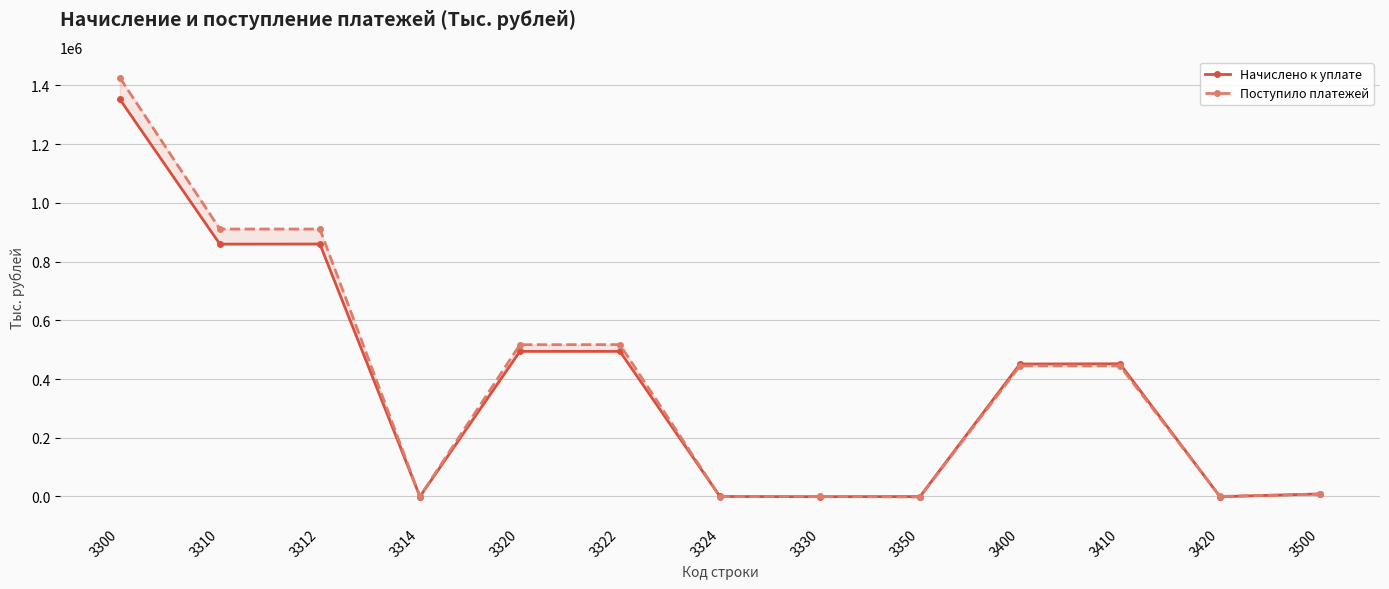

Reading left to right, transcribe all the data shown in this chart.

Начислено к уплате: 3300=1352553	3310=859263	3312=859668	3314=-405	3320=494145	3322=494177	3324=-32	3330=-606	3350=-249	3400=451197	3410=451883	3420=-686	3500=8755
Поступило платежей: 3300=1425729	3310=910684	3312=910643	3314=41	3320=516872	3322=517174	3324=-302	3330=11	3350=-1838	3400=444766	3410=444523	3420=243	3500=8011